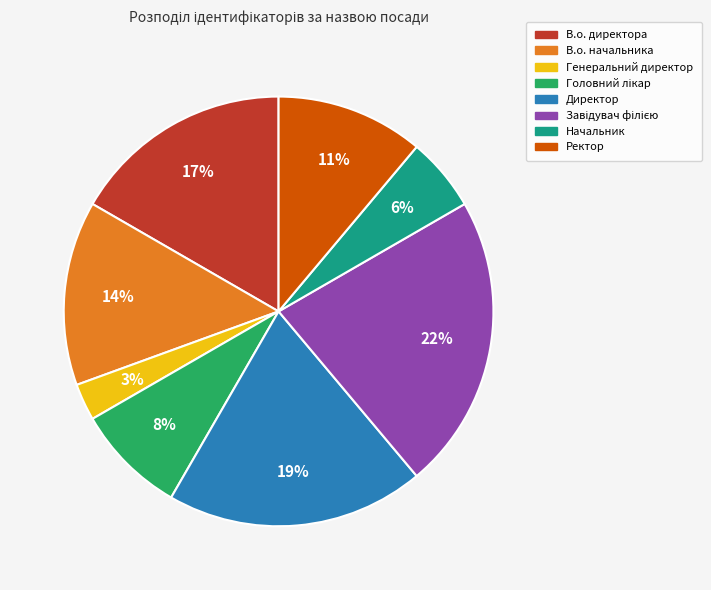

To the nearest percent, what portion does Директор represent?

19%